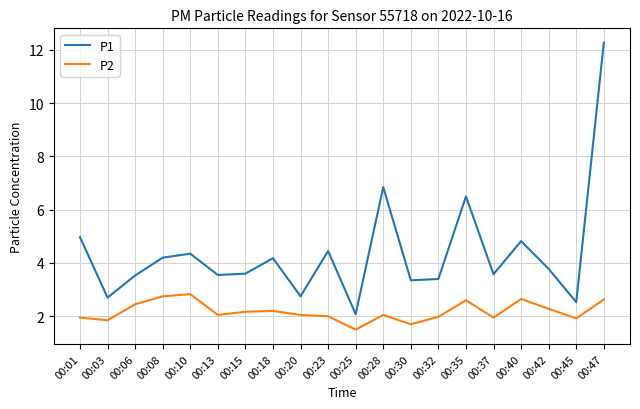

List the series in order of their overall mean, lowest first.

P2, P1